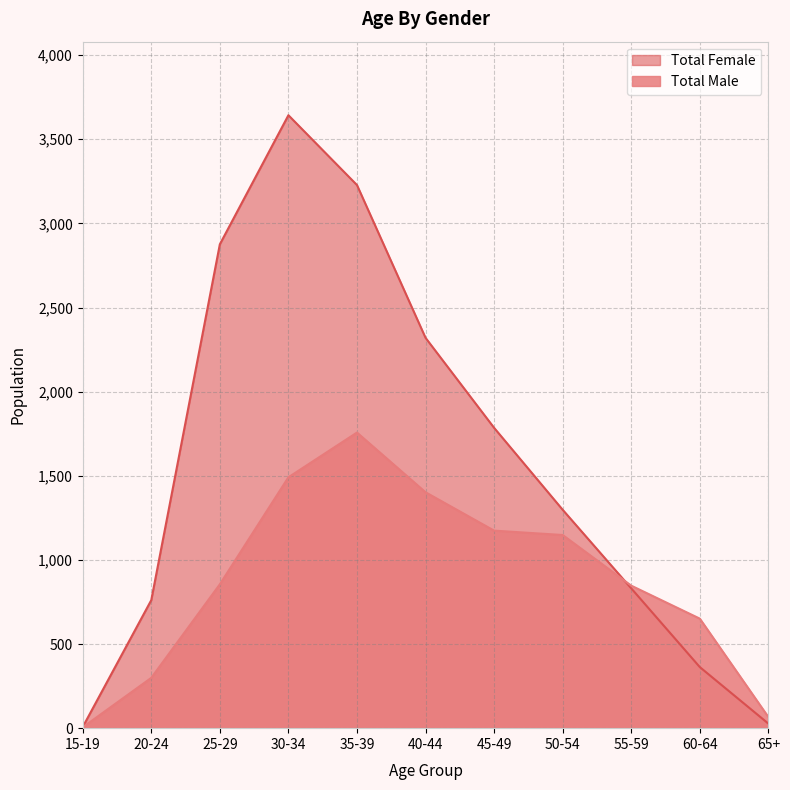

What is the label of the 2nd point from the left?

20-24